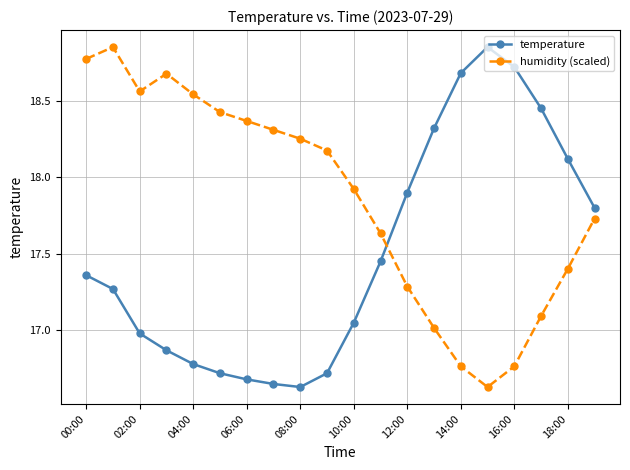

Which series has the largest total across all categories?

humidity (scaled)